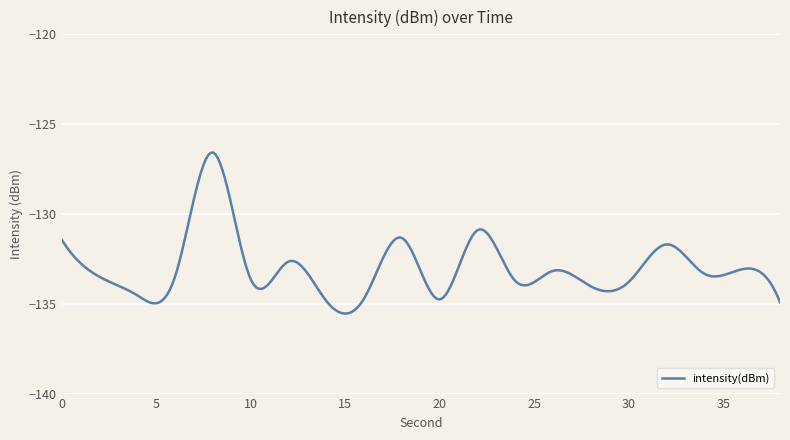

What is the difference between the maximum and minimum values?

9.0